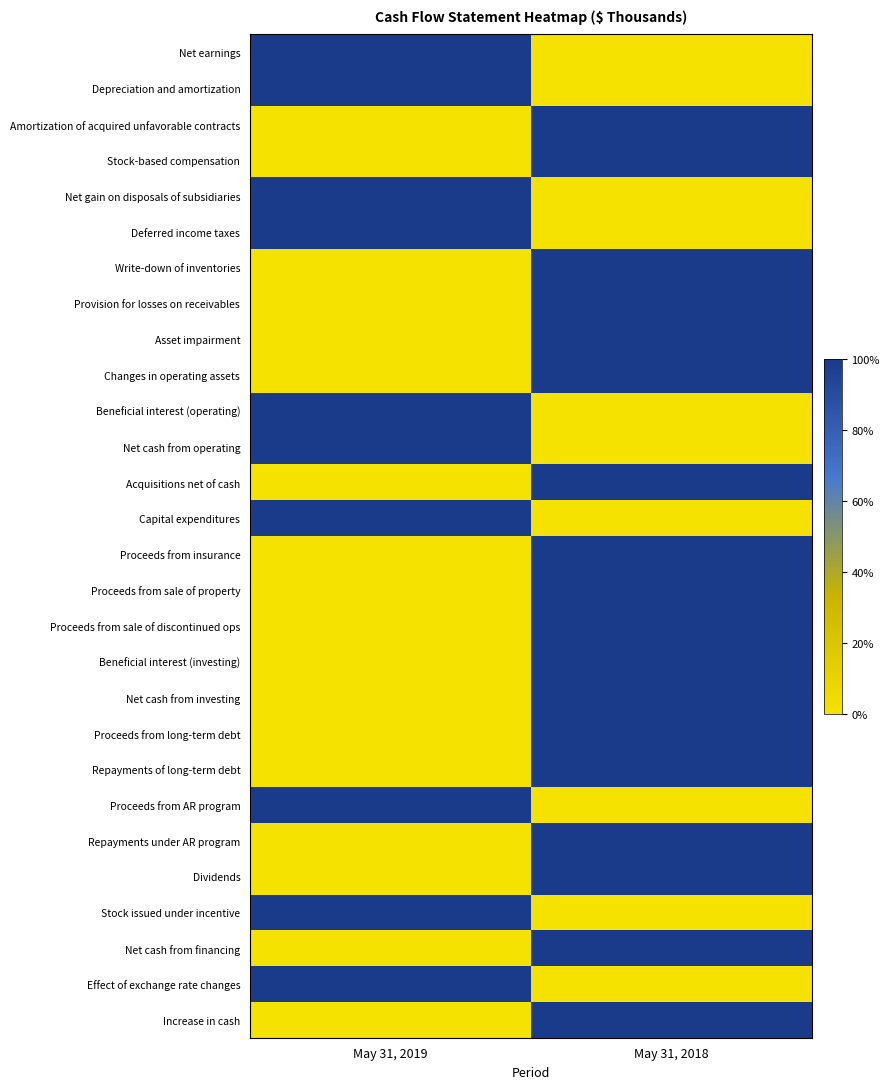

What is the spread (max minus min) of values at May 31, 2019?

1